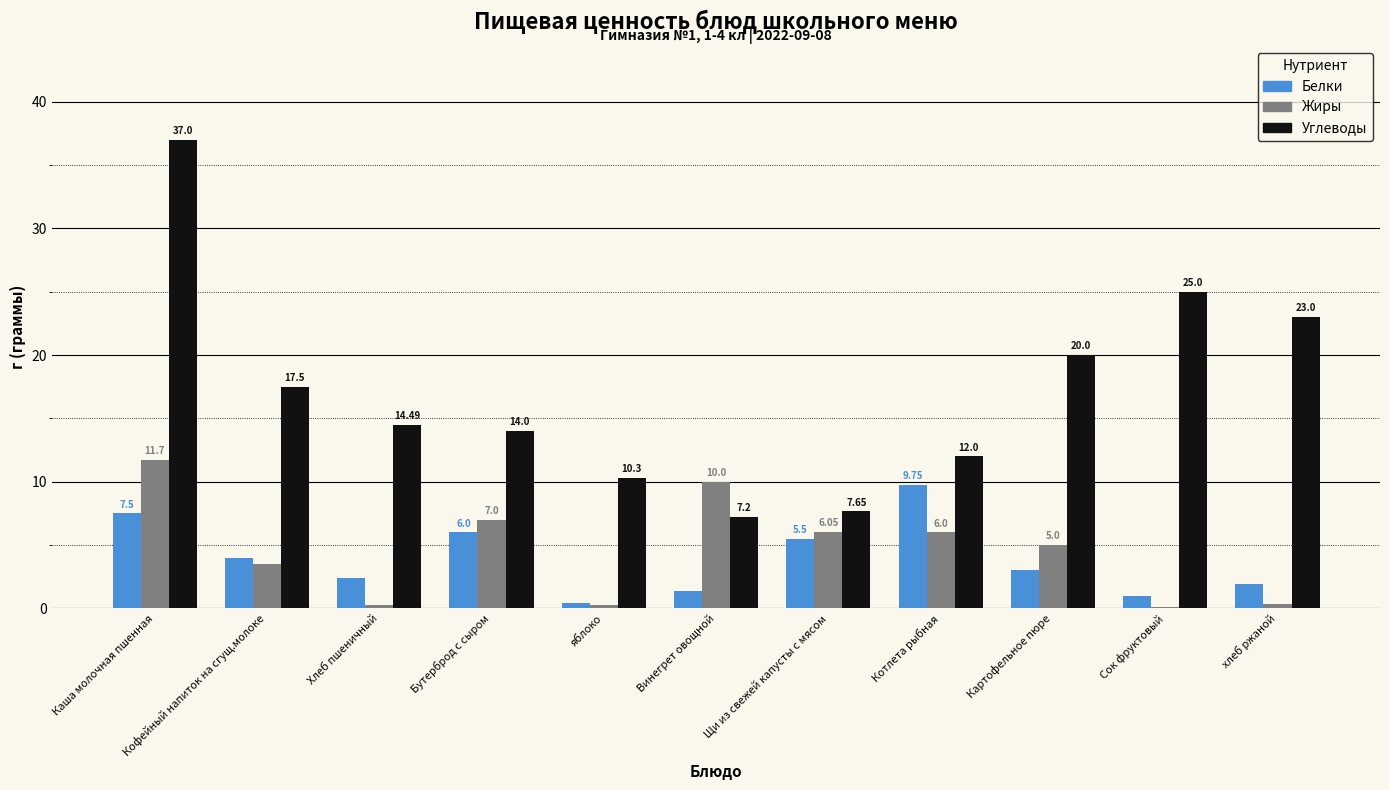

Are the bars grouped side by side (vs. stacked)?

Yes